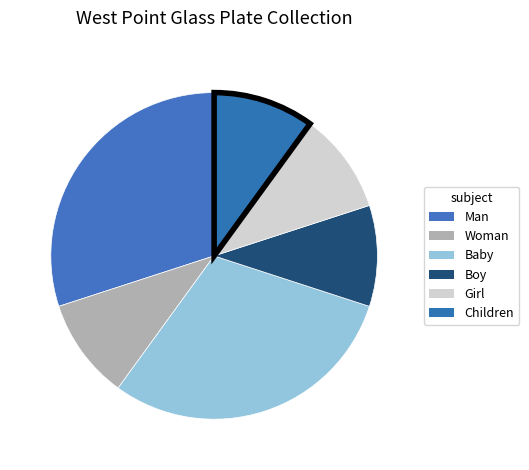

How many segments does this pie chart have?

6